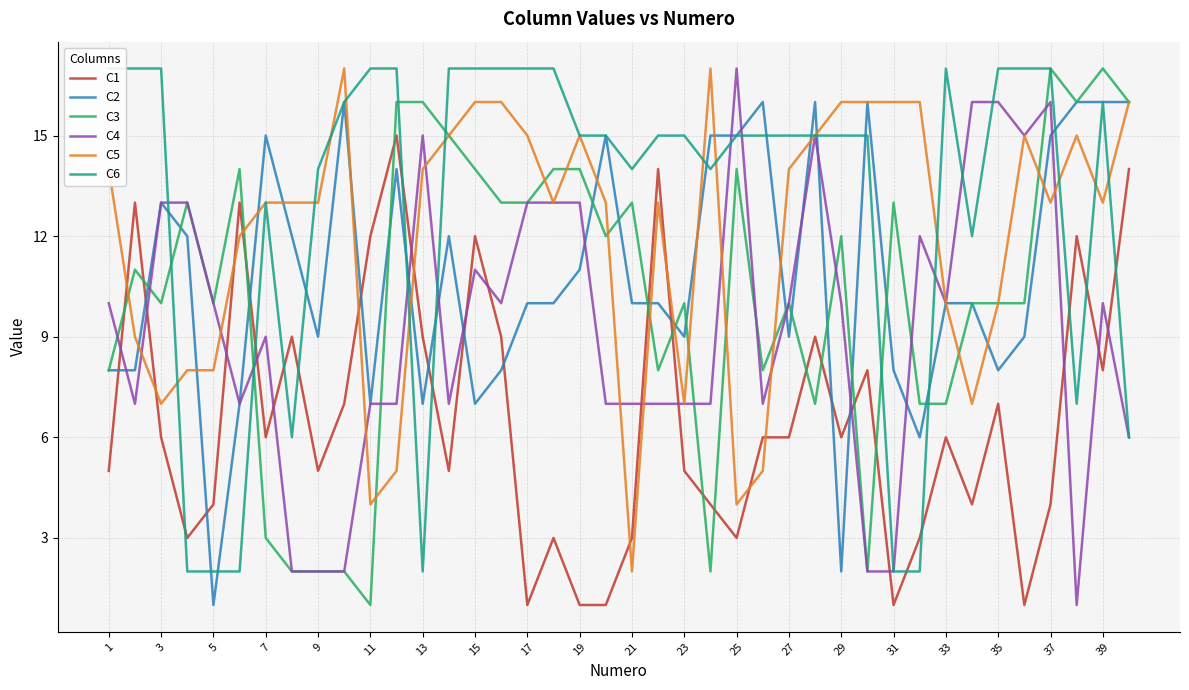

Reading left to right, list all the values displayed in this chart.

C1: 5	13	6	3	4	13	6	9	5	7	12	15	9	5	12	9	1	3	1	1	3	14	5	4	3	6	6	9	6	8	1	3	6	4	7	1	4	12	8	14
C2: 8	8	13	12	1	7	15	12	9	16	7	14	7	12	7	8	10	10	11	15	10	10	9	15	15	16	9	16	2	16	8	6	10	10	8	9	15	16	16	16
C3: 8	11	10	13	10	14	3	2	2	2	1	16	16	15	14	13	13	14	14	12	13	8	10	2	14	8	10	7	12	2	13	7	7	10	10	10	17	16	17	16
C4: 10	7	13	13	10	7	9	2	2	2	7	7	15	7	11	10	13	13	13	7	7	7	7	7	17	7	10	15	10	2	2	12	10	16	16	15	16	1	10	6
C5: 14	9	7	8	8	12	13	13	13	17	4	5	14	15	16	16	15	13	15	13	2	13	7	17	4	5	14	15	16	16	16	16	10	7	10	15	13	15	13	16
C6: 17	17	17	2	2	2	13	6	14	16	17	17	2	17	17	17	17	17	15	15	14	15	15	14	15	15	15	15	15	15	2	2	17	12	17	17	17	7	16	6